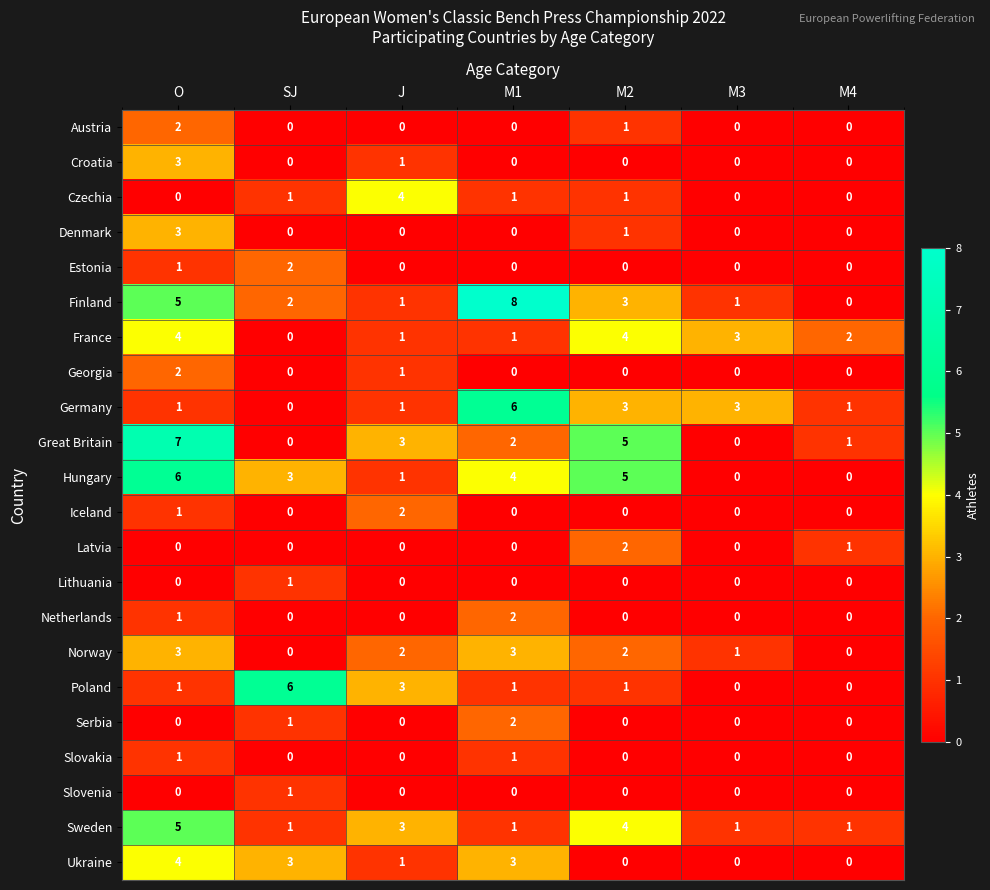

Which series has the largest total across all categories?

Finland